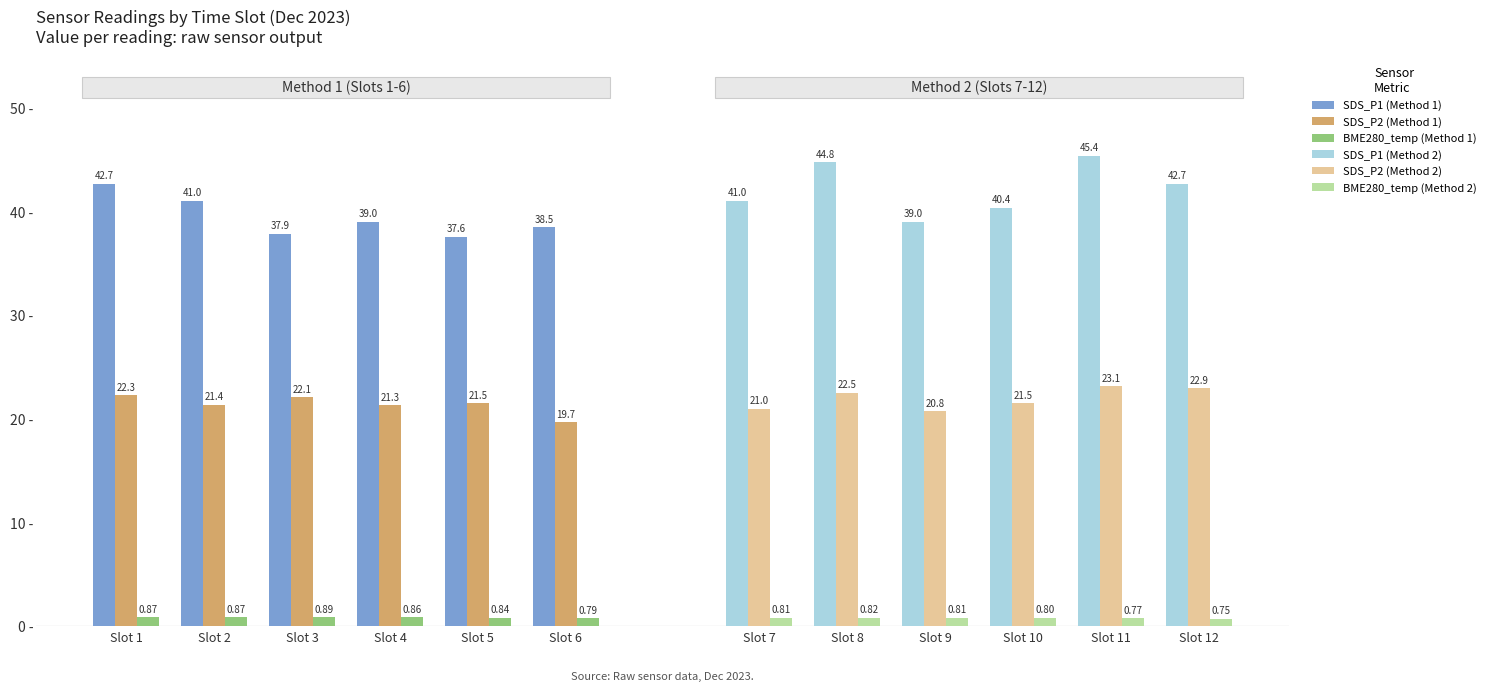

Which series has the largest range (max minus min)?

SDS_P1 (Method 2)